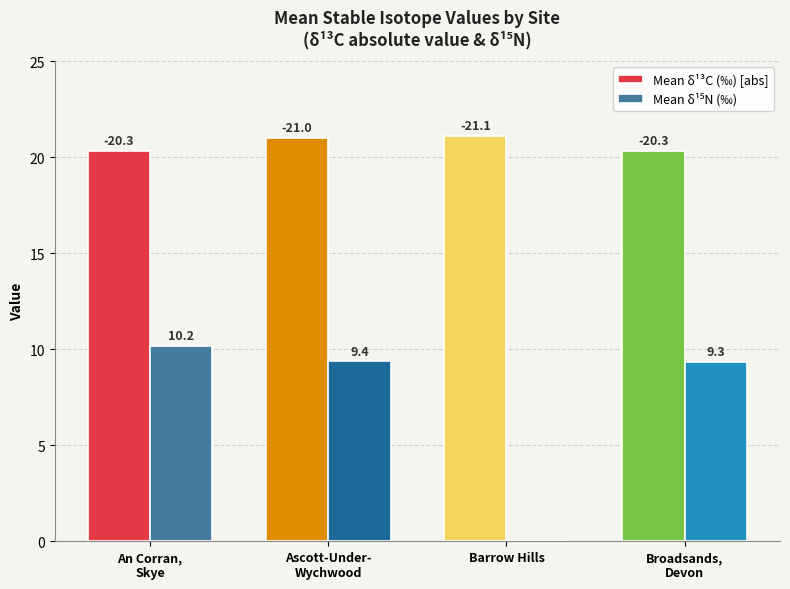

What position from the right is Ascott-Under-
Wychwood?

3